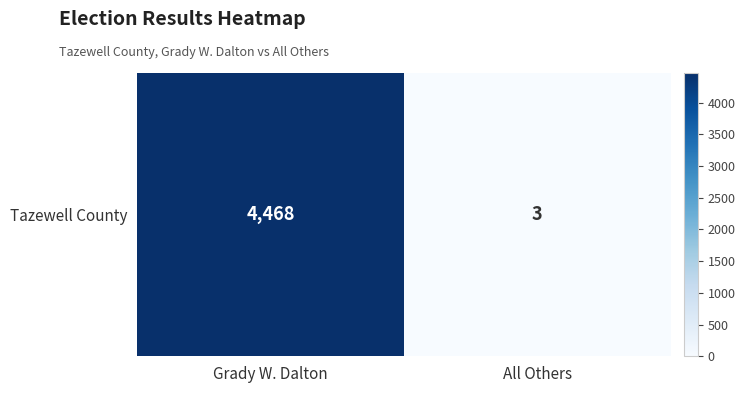

Between All Others and Grady W. Dalton, which is larger?

Grady W. Dalton